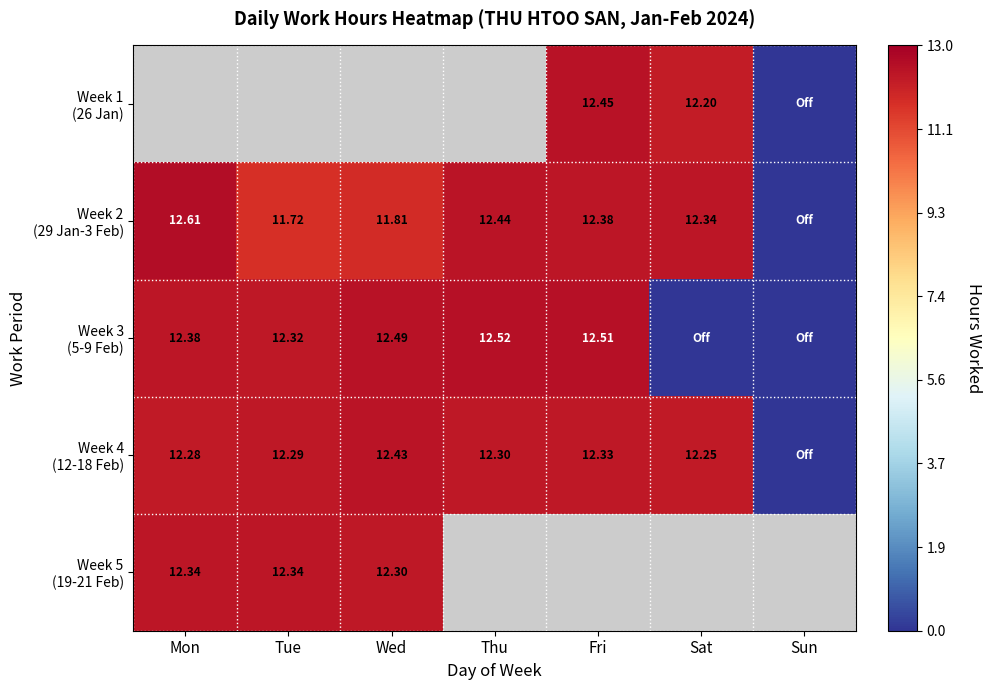

Between Fri and Thu, which is larger?

Thu